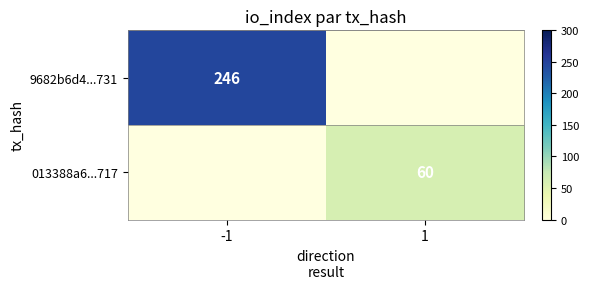

What is the minimum value shown in the chart?

60.0